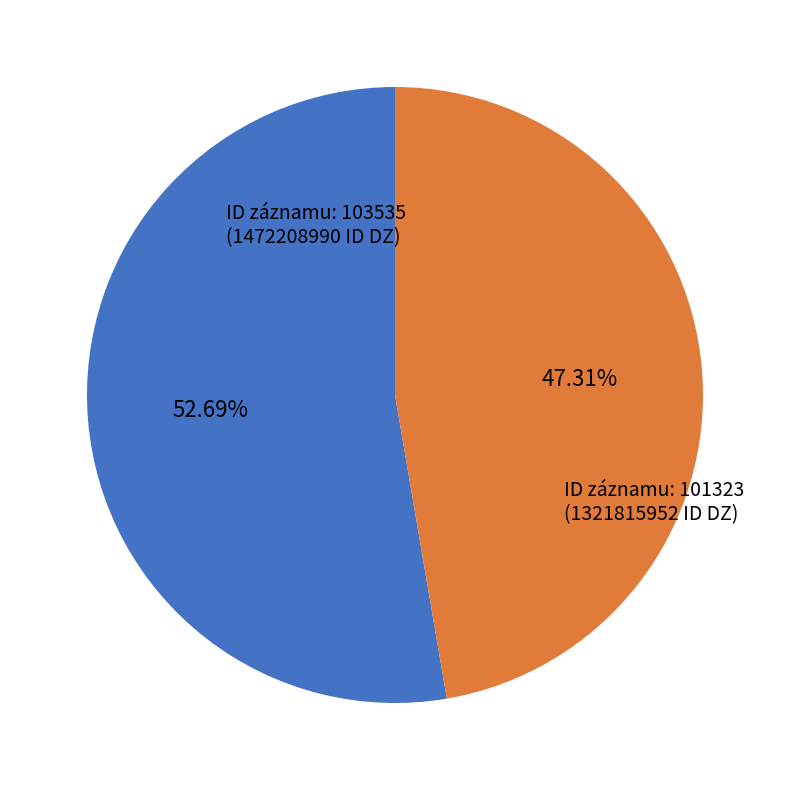

Is there any slice that represents more than half of the pie?

Yes